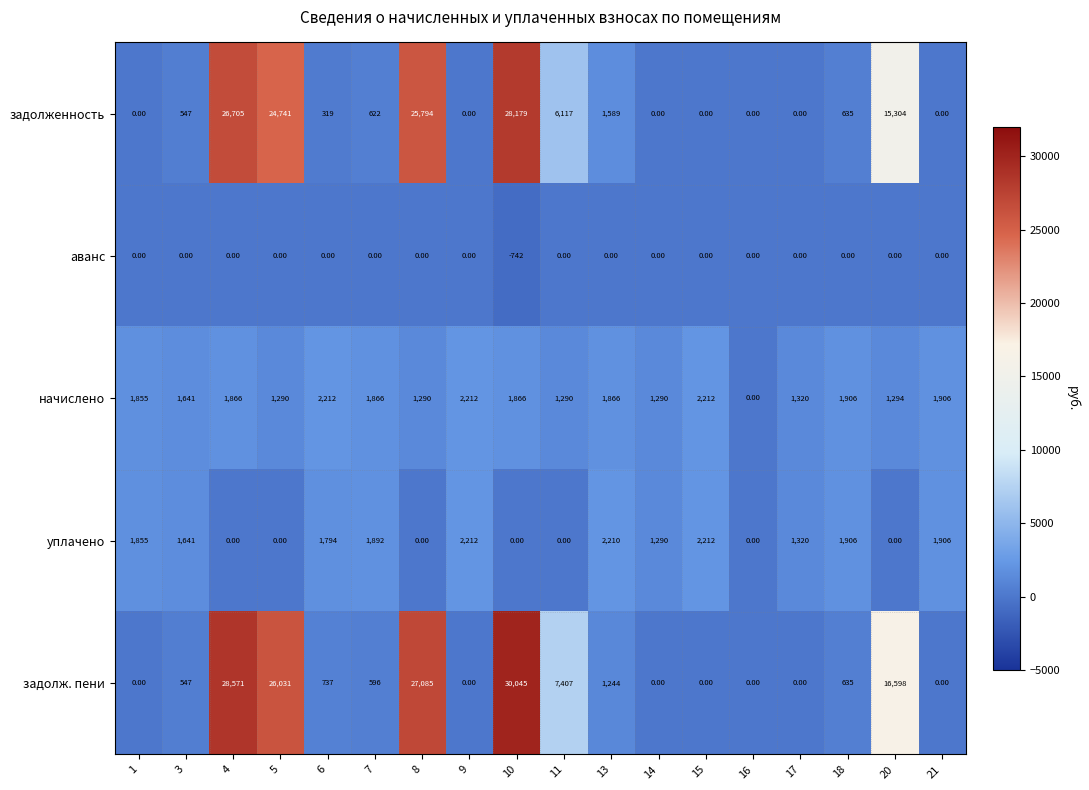

What is the difference between the second highest and minimum values in the задолж. пени series?

28571